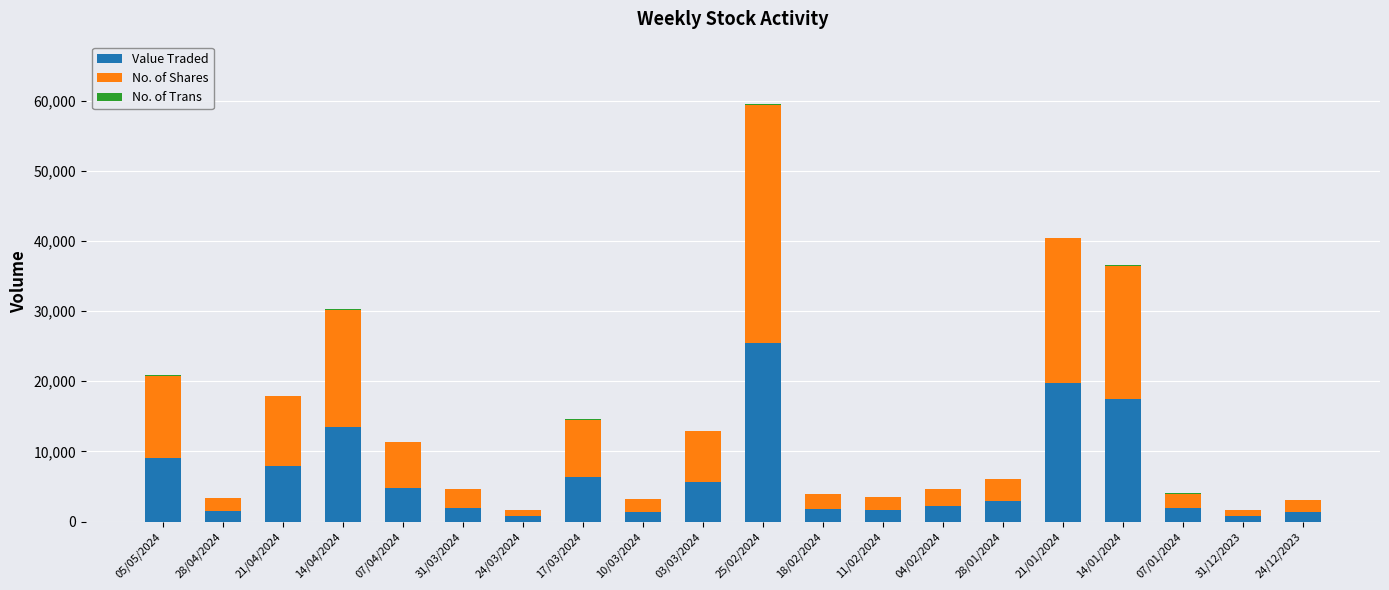

Are the bars grouped side by side (vs. stacked)?

No